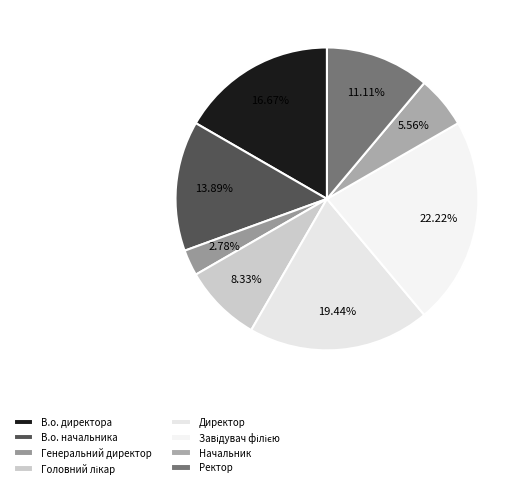

How many slices are in this pie chart?

8